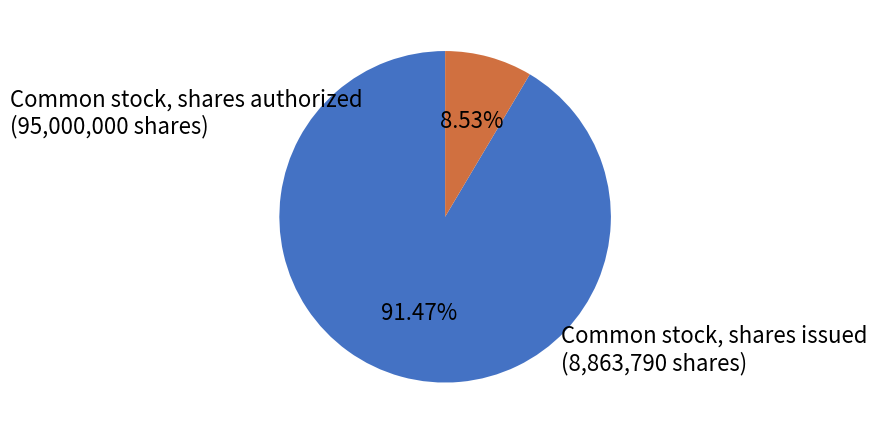

Which slice is the smallest?

Common stock, shares issued